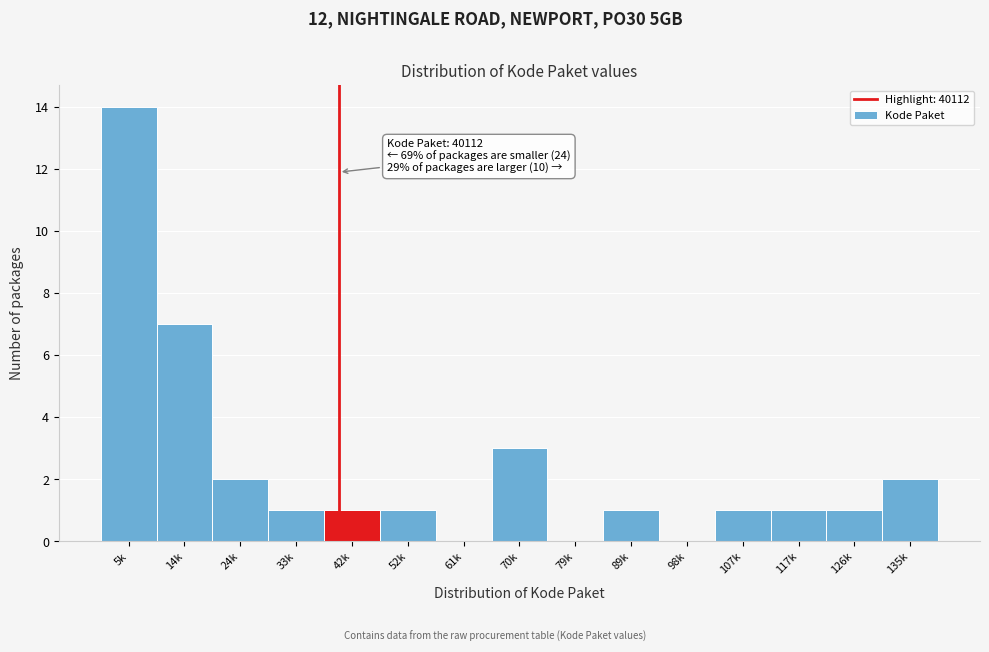

Reading left to right, what are all the values shown in this chart?

5k=14	14k=7	24k=2	33k=1	42k=1	52k=1	61k=0	70k=3	79k=0	89k=1	98k=0	107k=1	117k=1	126k=1	135k=2